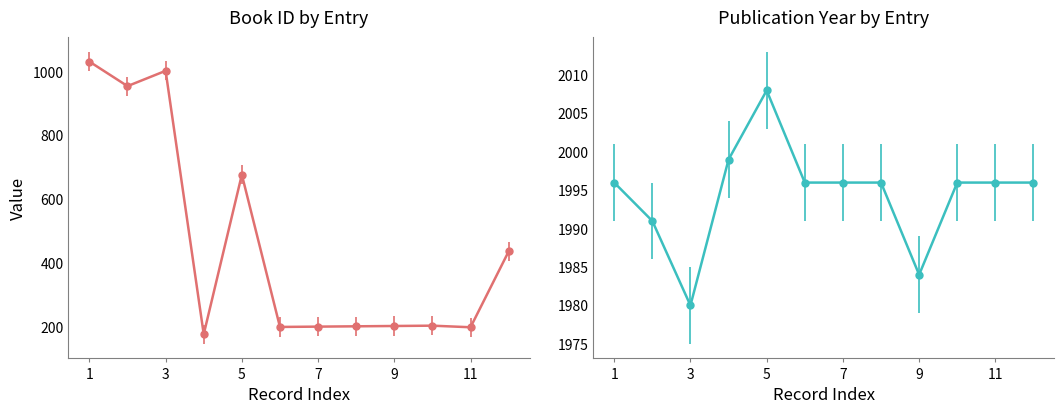

Rank the series by their average value, from highest to lowest.

year, id